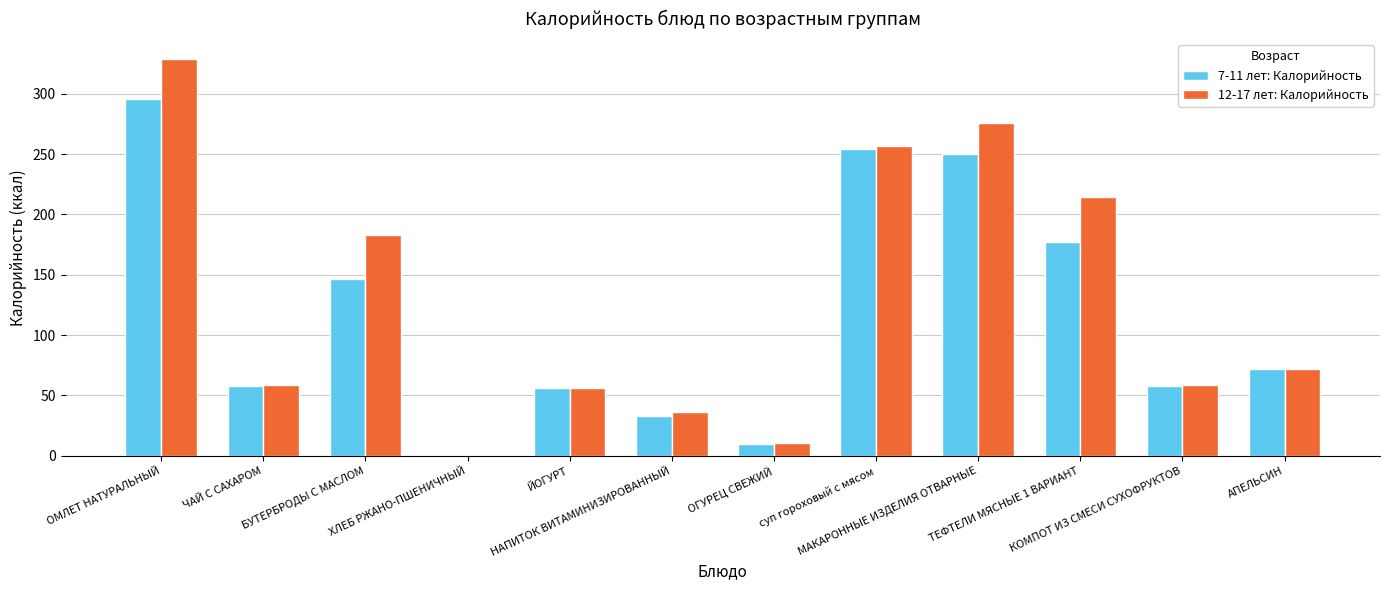

How many values in 12-17 лет: Калорийность are above zero?

11